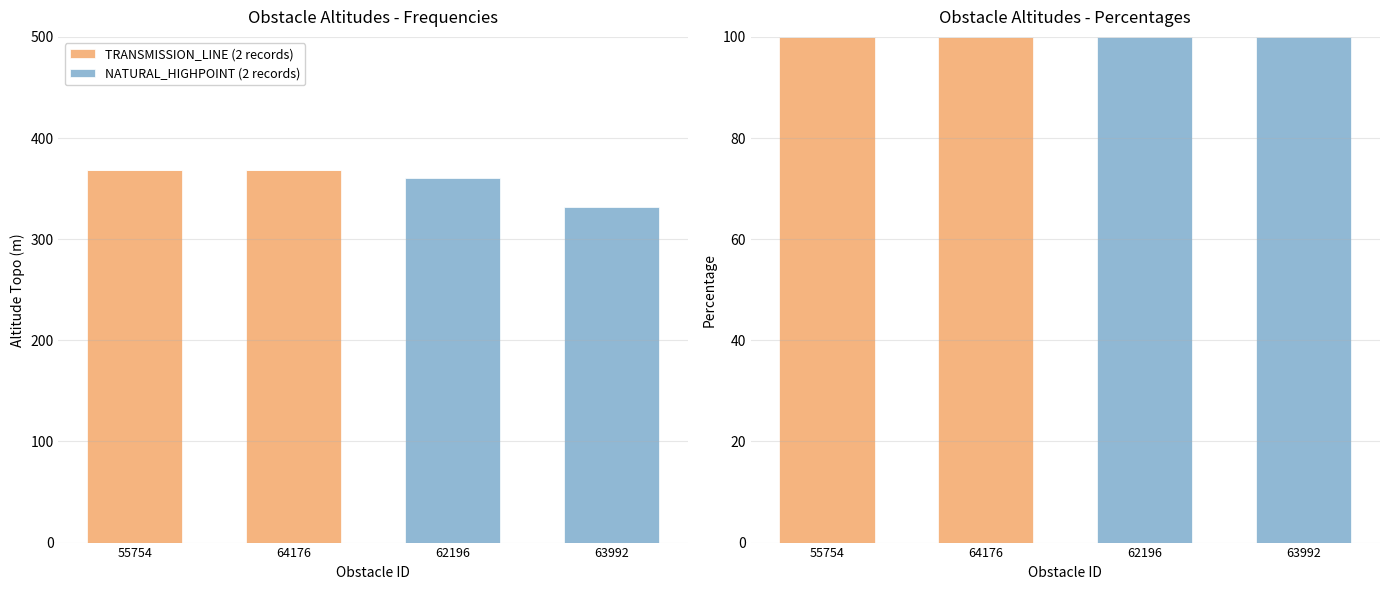

The TRANSMISSION_LINE series shows 141.4 at 55754. True or false?

False